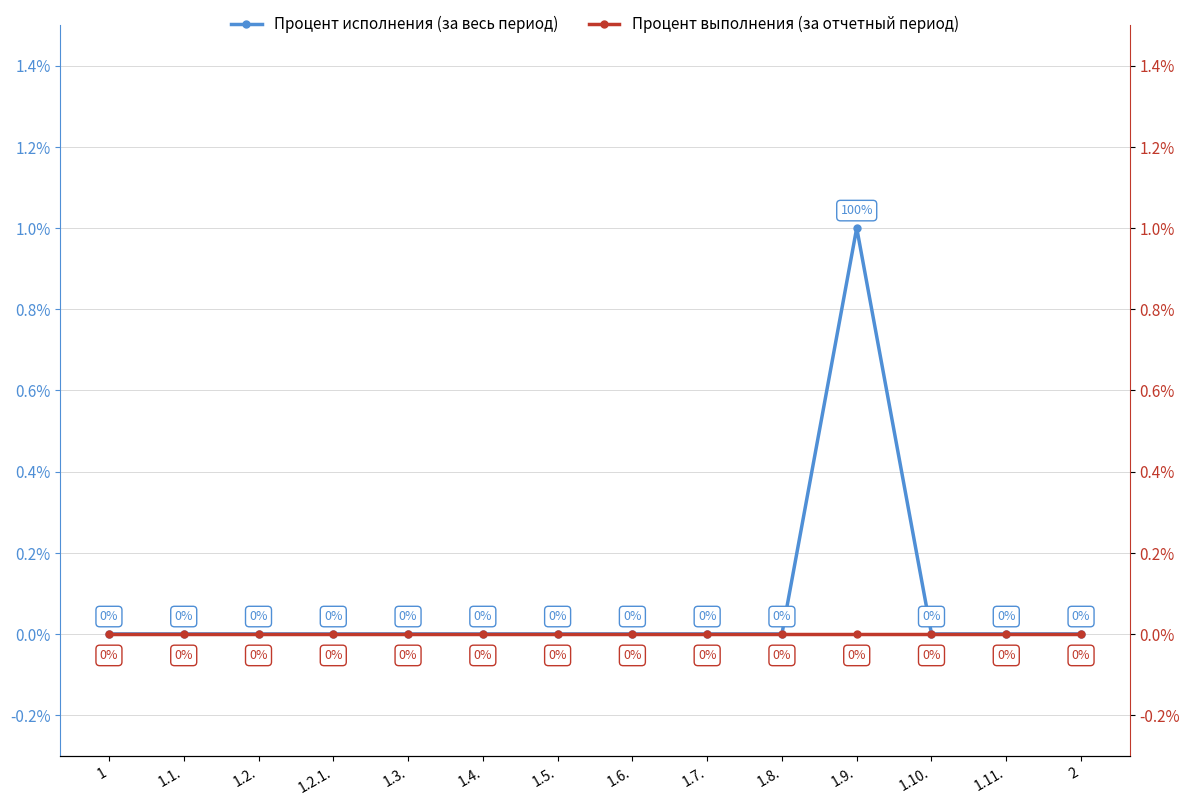

True or false: Процент выполнения (за отчетный период) and Процент исполнения (за весь период) intersect in this chart.

False